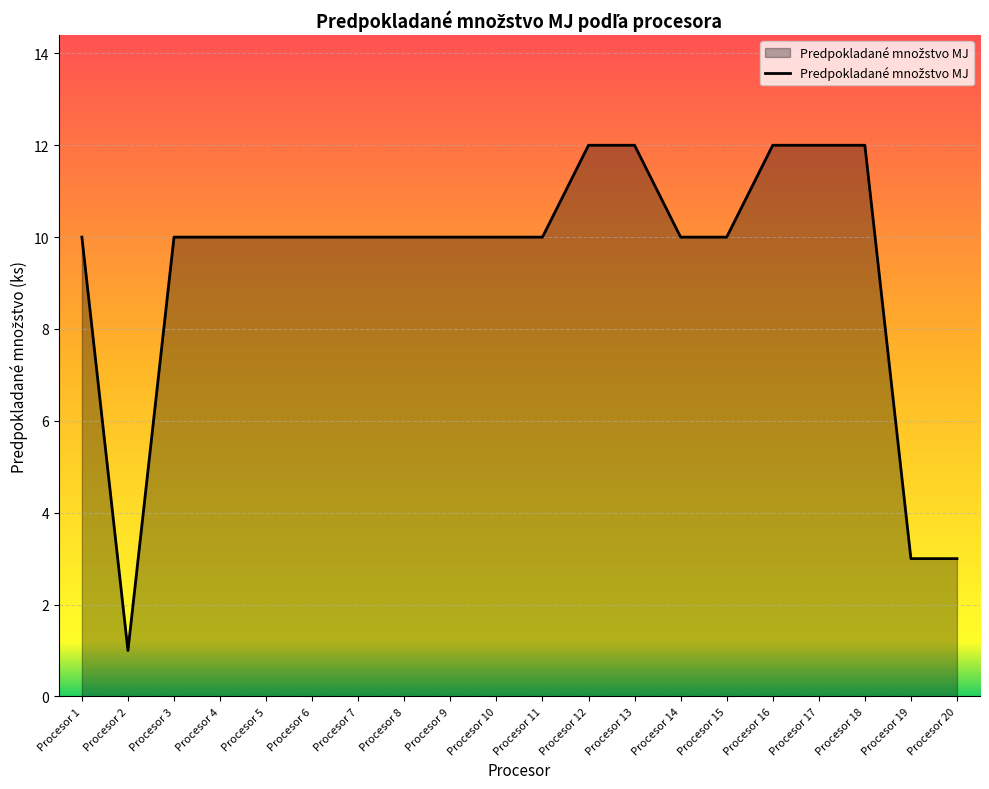

What is the difference between the maximum and minimum values?

11